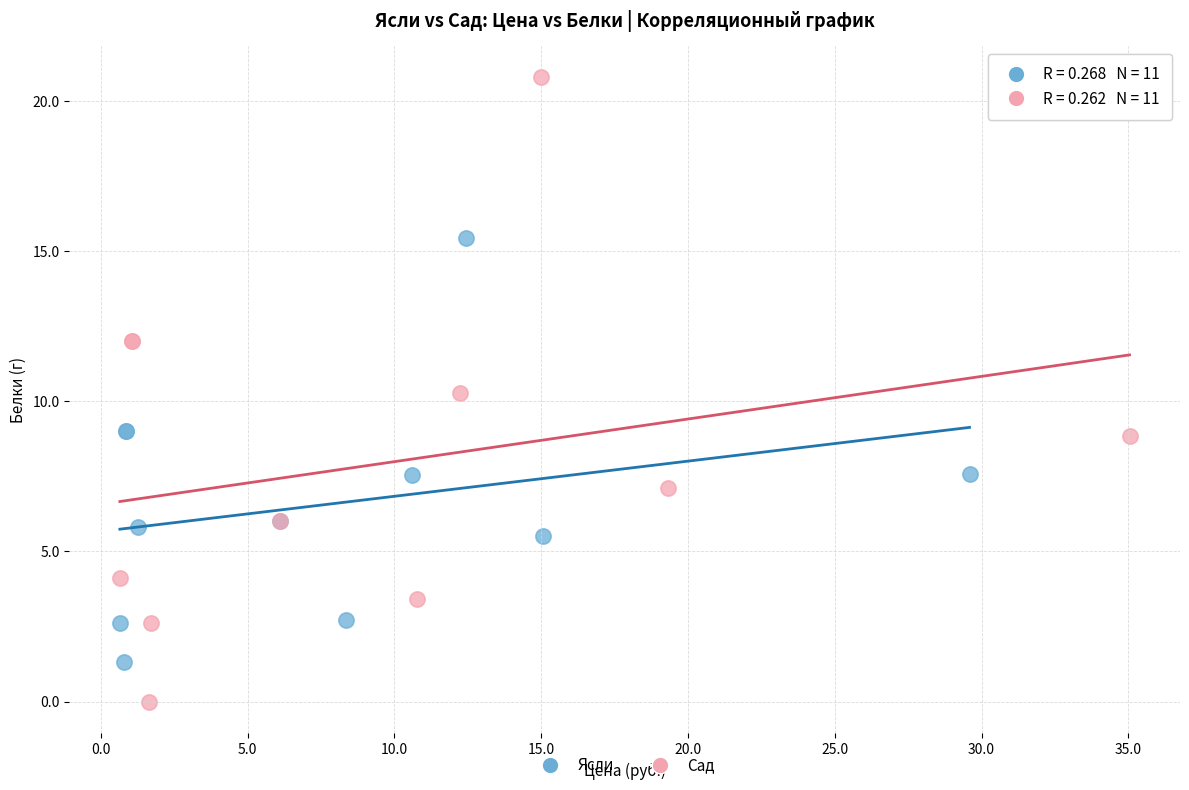

Which series has the widest spread of Y values?

Сад